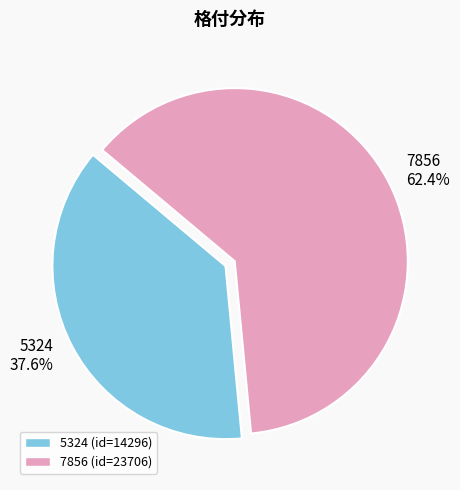

True or false: 5324 accounts for 46% of the total.

False